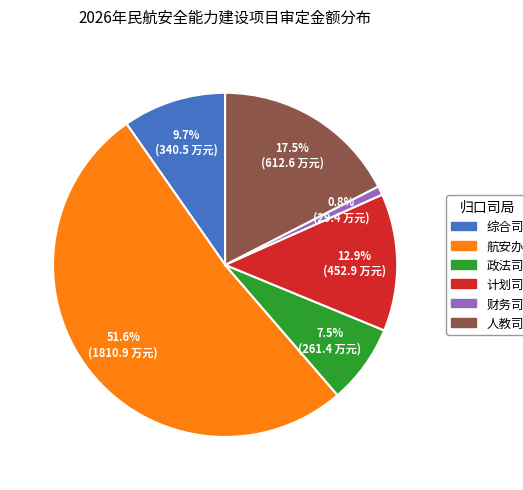

What is the largest slice in the pie chart?

航安办